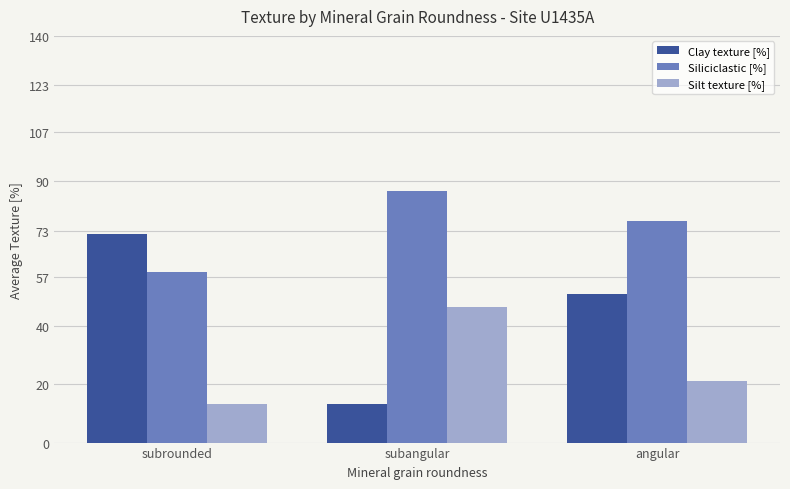

What is the sum of all Siliciclastic [%] values?

221.6